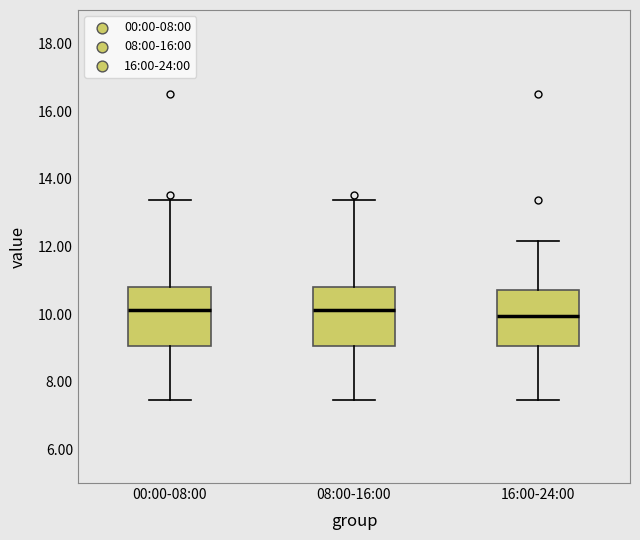

Where does the median line of the box for 00:00-08:00 sit on the y-axis? The values are not printed on the chart, so give them approximately, as read against the axis.

10.2